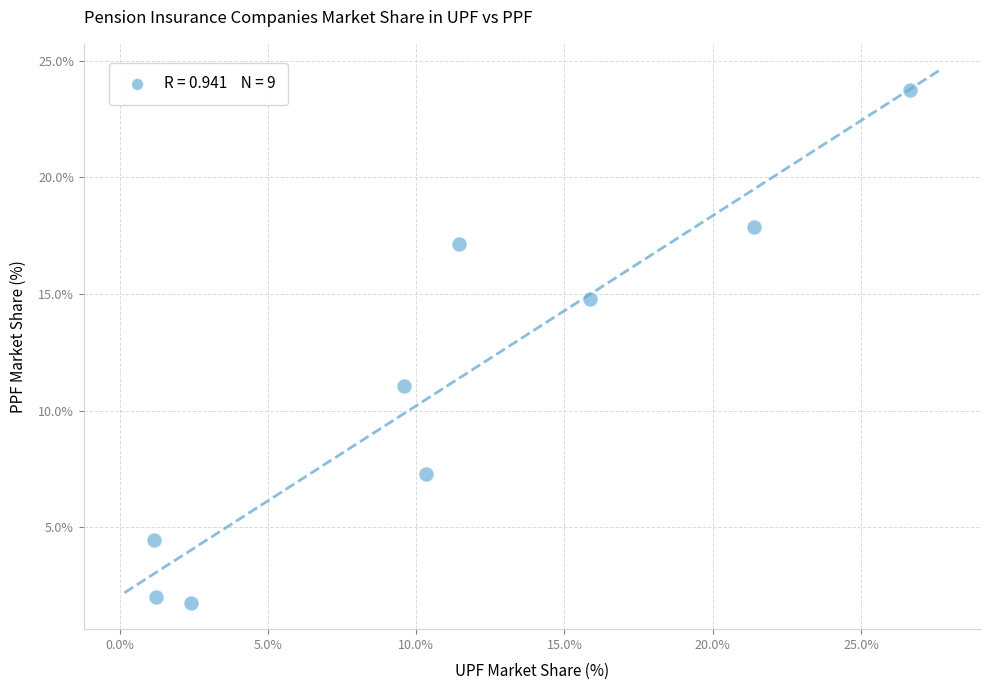

What is the range of X values (max minus min)?

25.5